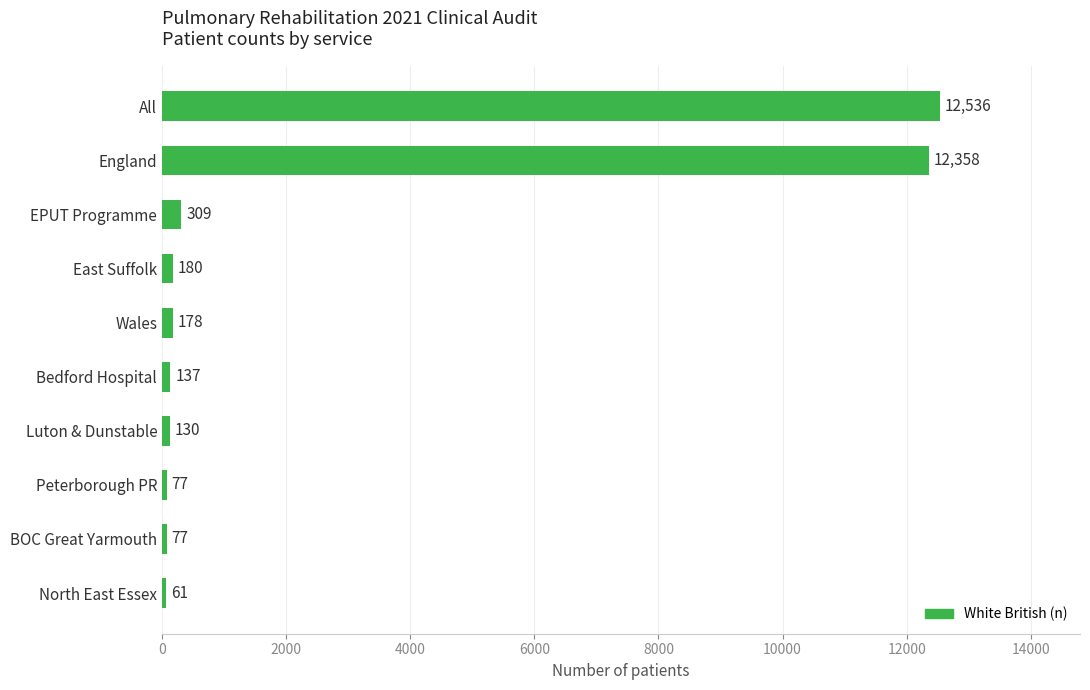

What is the difference between the maximum and minimum values?

12475